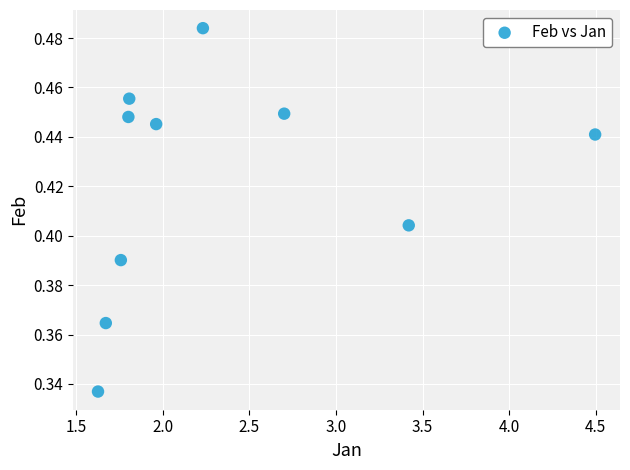

What is the range of X values (max minus min)?

2.9